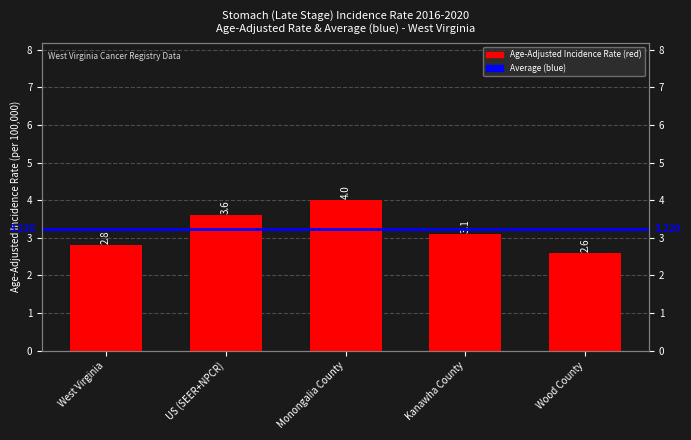

What is the difference between the second highest and minimum values?

1.0